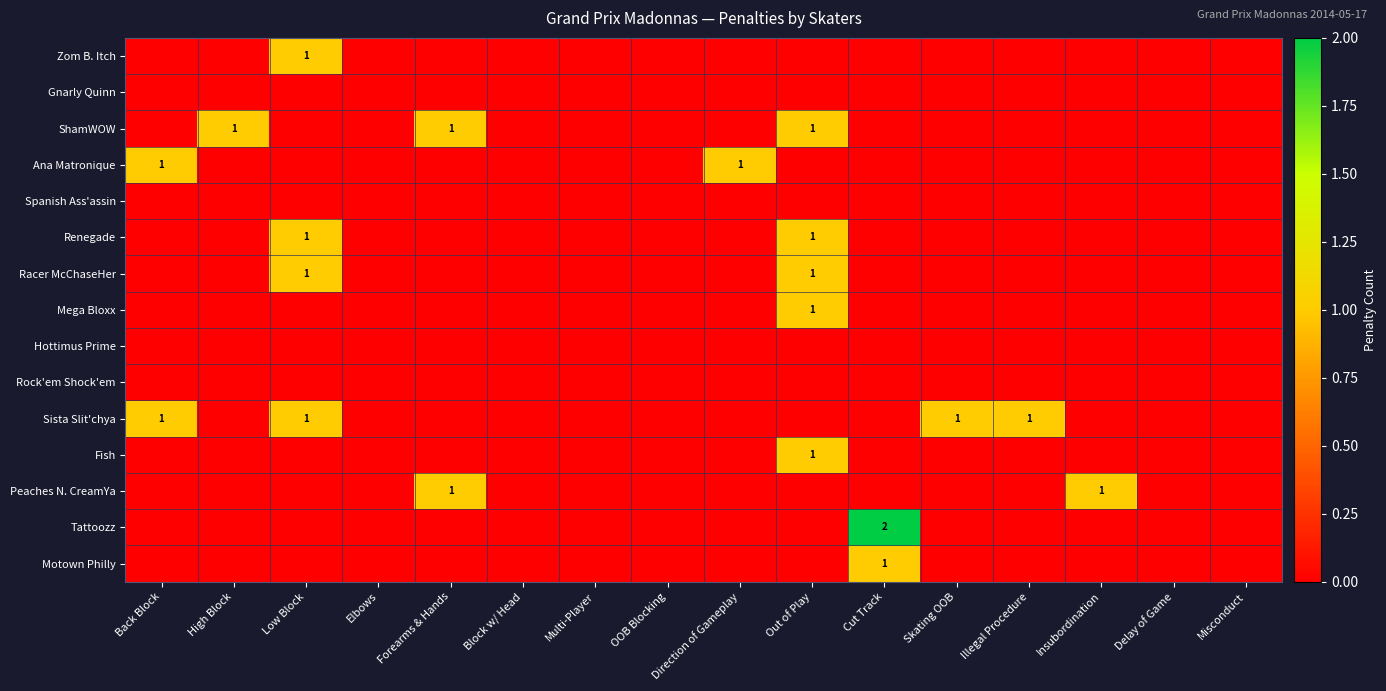

True or false: Rock'em Shock'em has a value of 0 at Elbows.

True